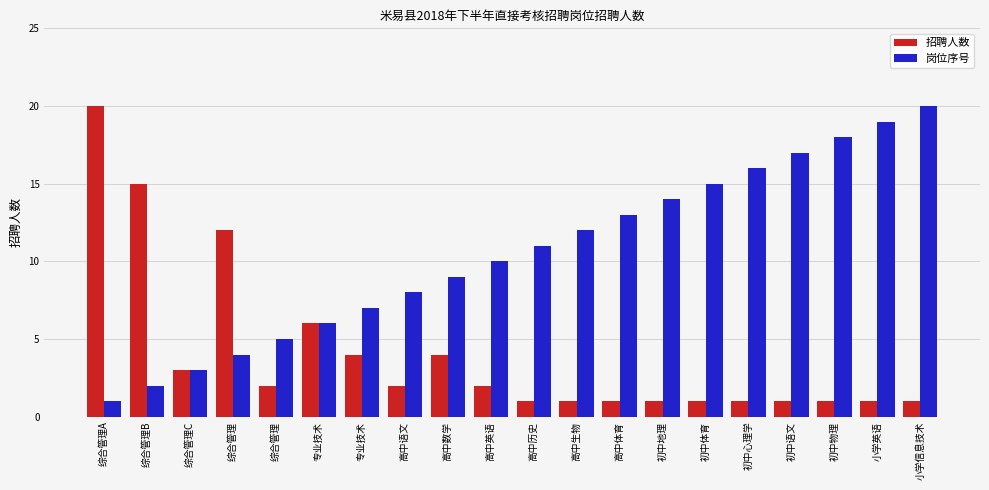

At how many categories does at least one series exceed 15?

6